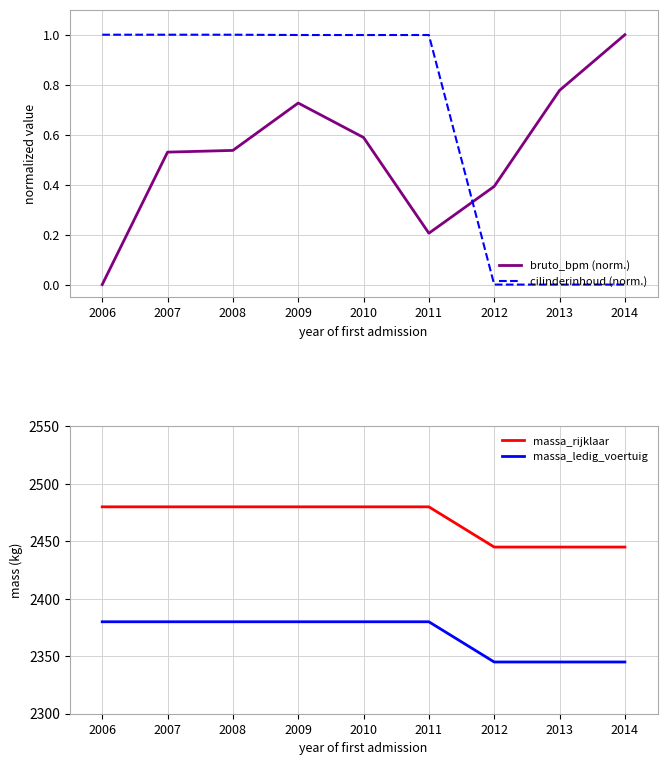

True or false: bruto_bpm (norm.) and massa_ledig_voertuig intersect in this chart.

False